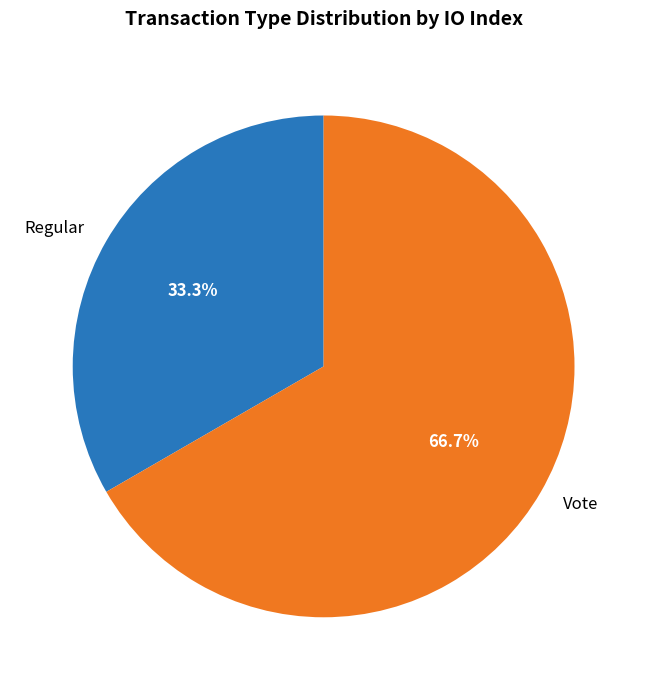

Count the number of slices in the pie.

2